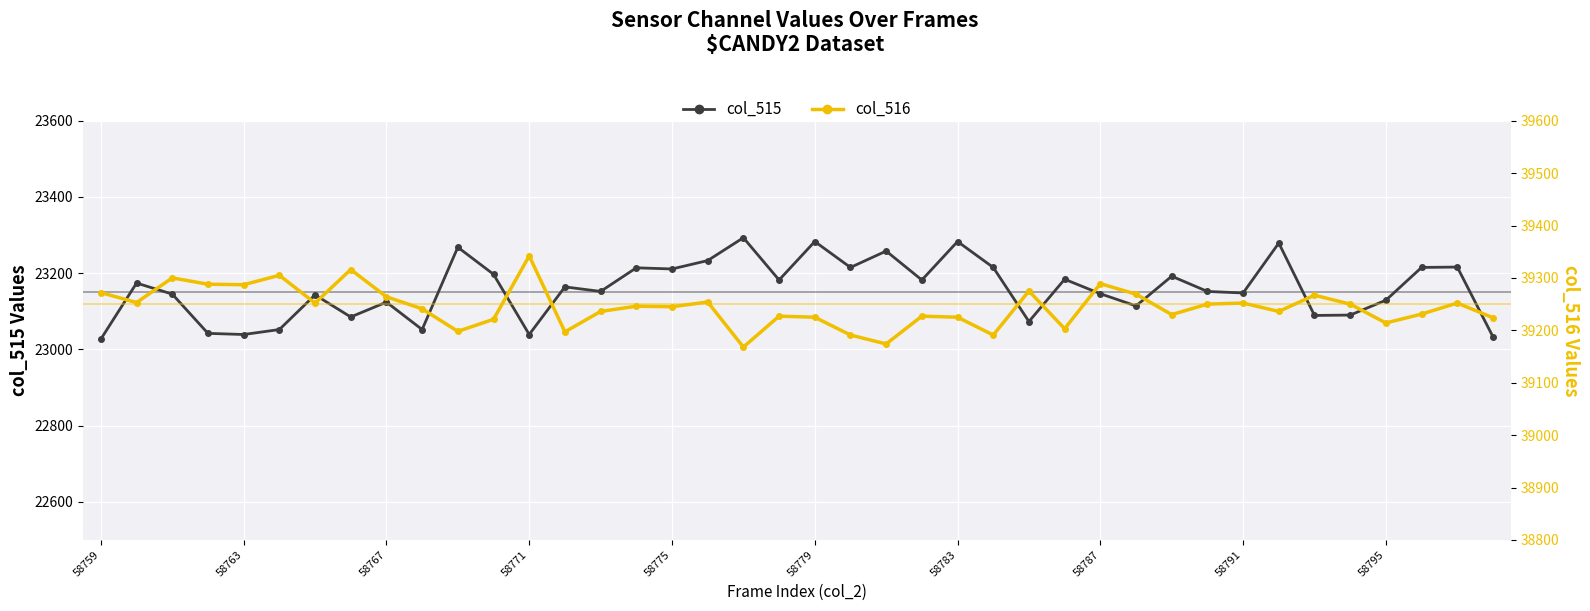

How many data points in col_516 are above 39246?

19